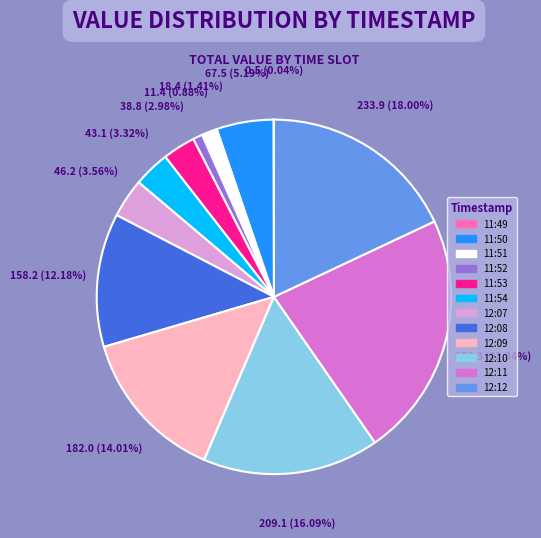

Approximately how many times larger is the value at 11:51 compared to 12:12?

0.1